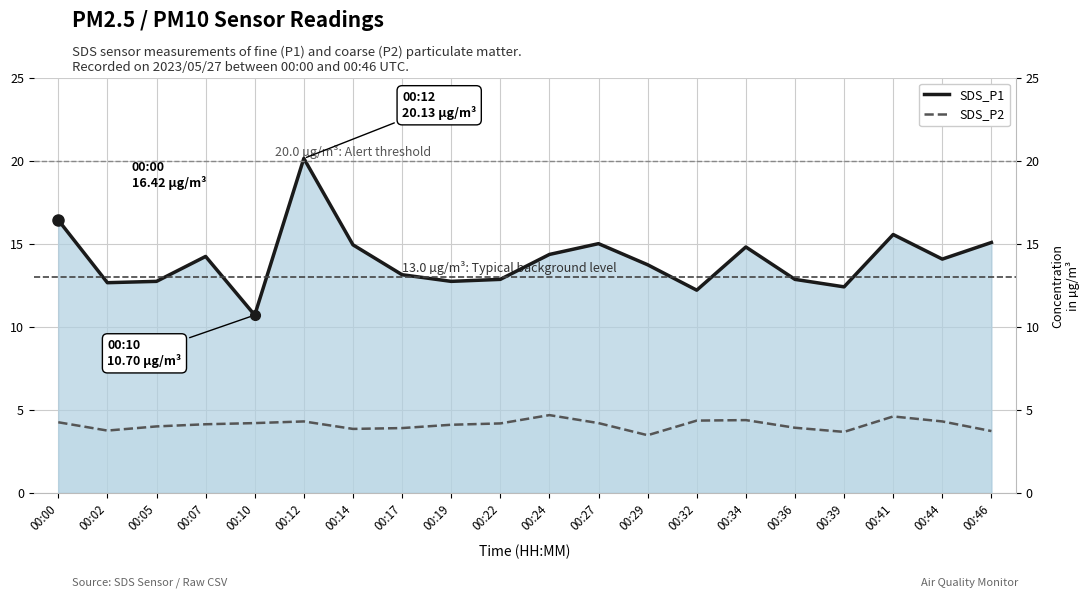

Rank the series by their average value, from lowest to highest.

SDS_P2, SDS_P1